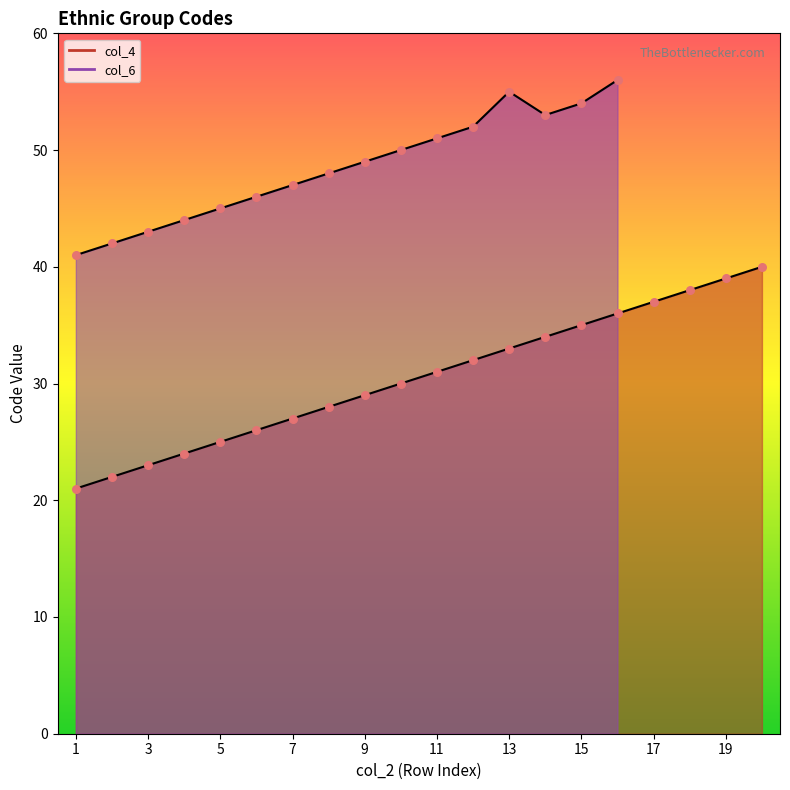

Between 11 and 7, which is larger?

11